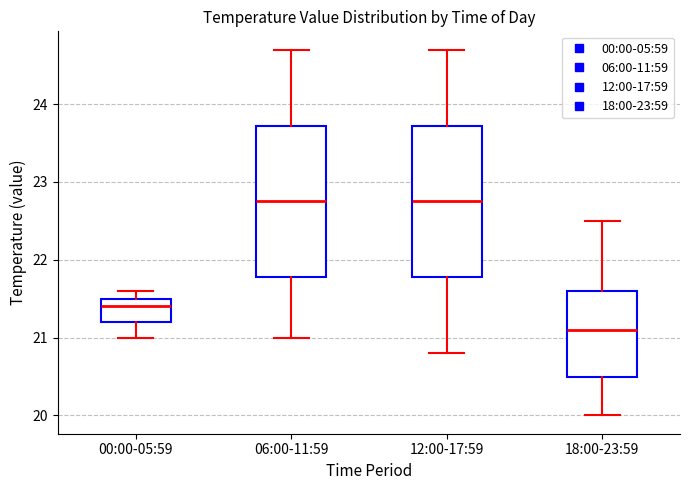

Where does the lower whisker of the box for 12:00-17:59 end on the y-axis? The values are not printed on the chart, so give them approximately, as read against the axis.

20.8